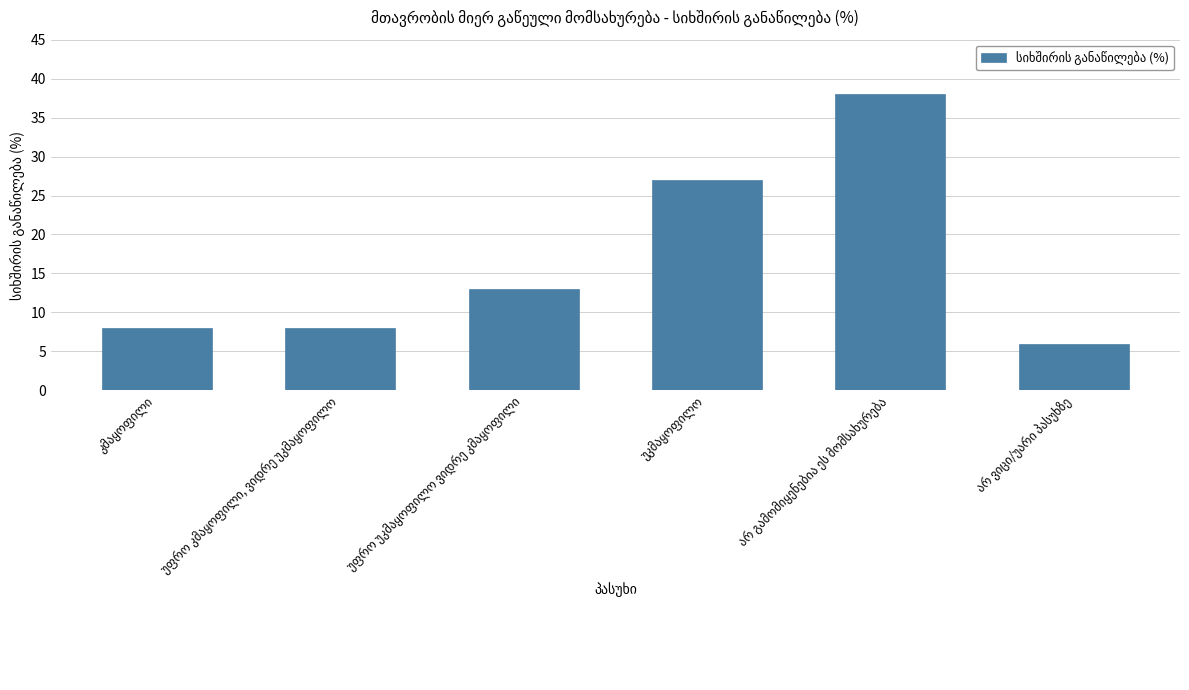

How many data points does each series have?

6